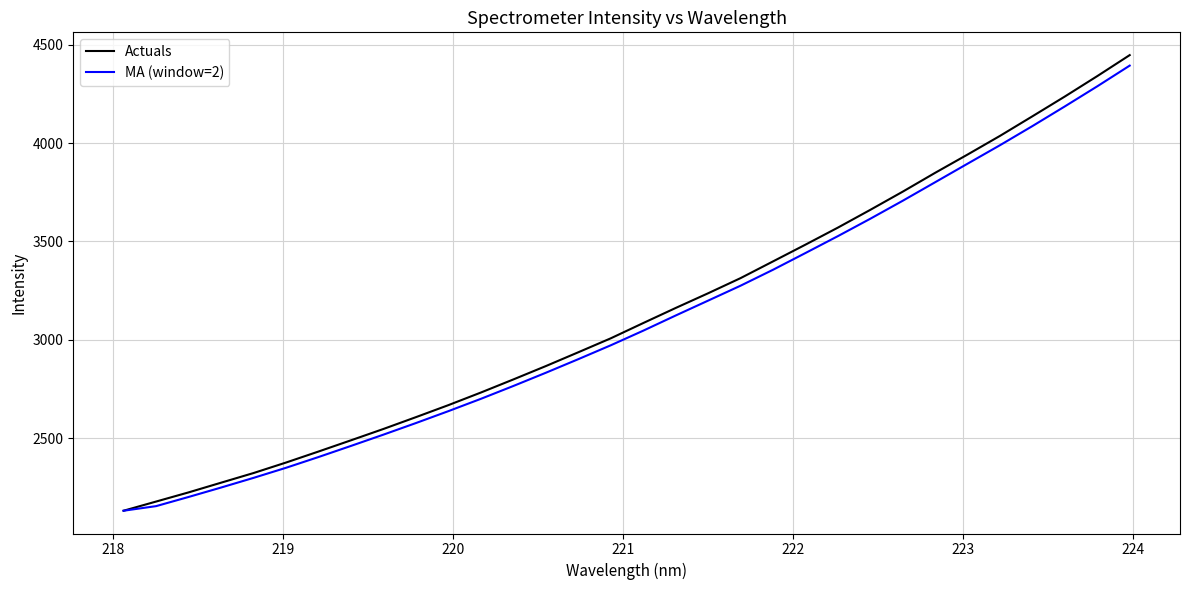

What is the minimum value for MA (window=2)?

2131.0